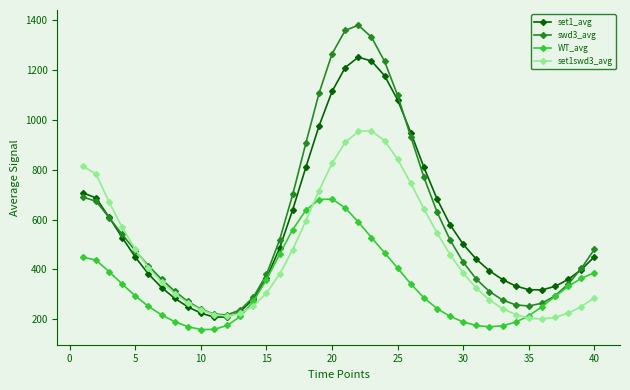

What is the value of the WT_avg point at the 27th from the left?

285.9